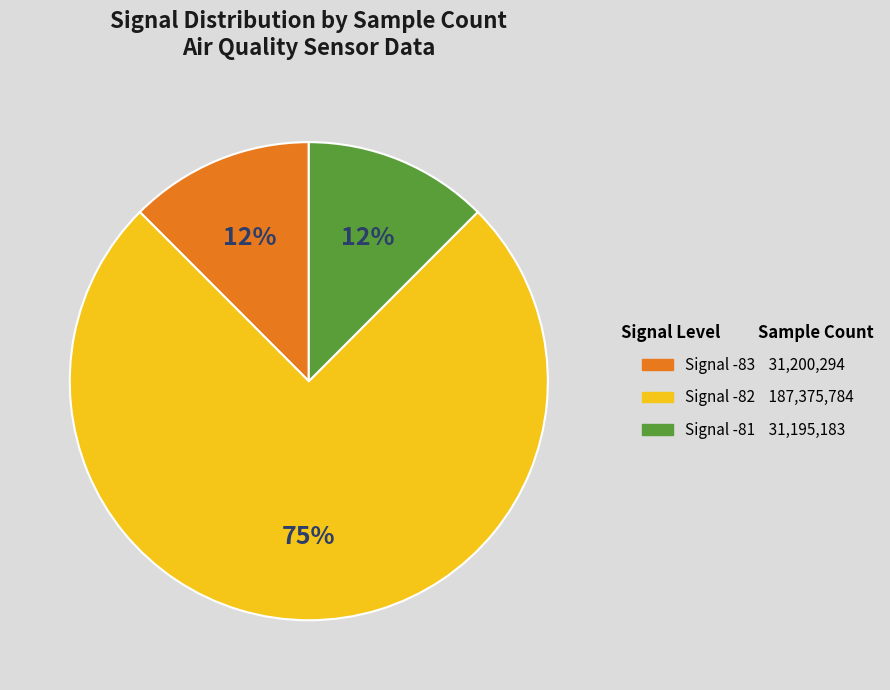

Is there a majority slice in this chart?

Yes